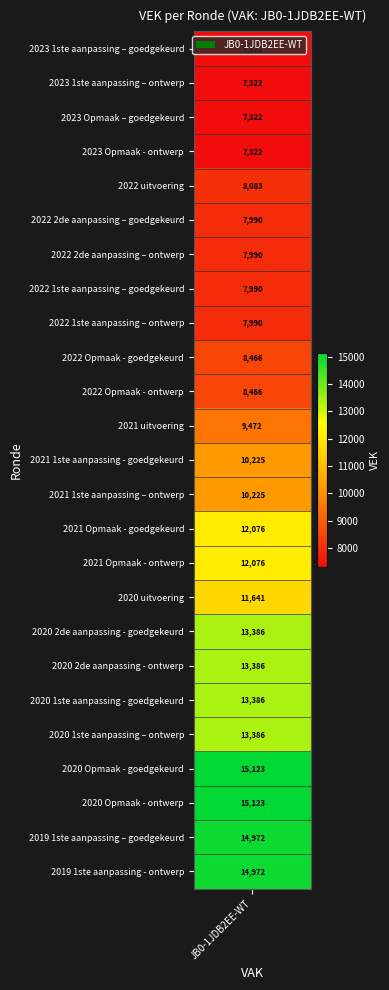

What is the difference between the second highest and minimum values?

7801